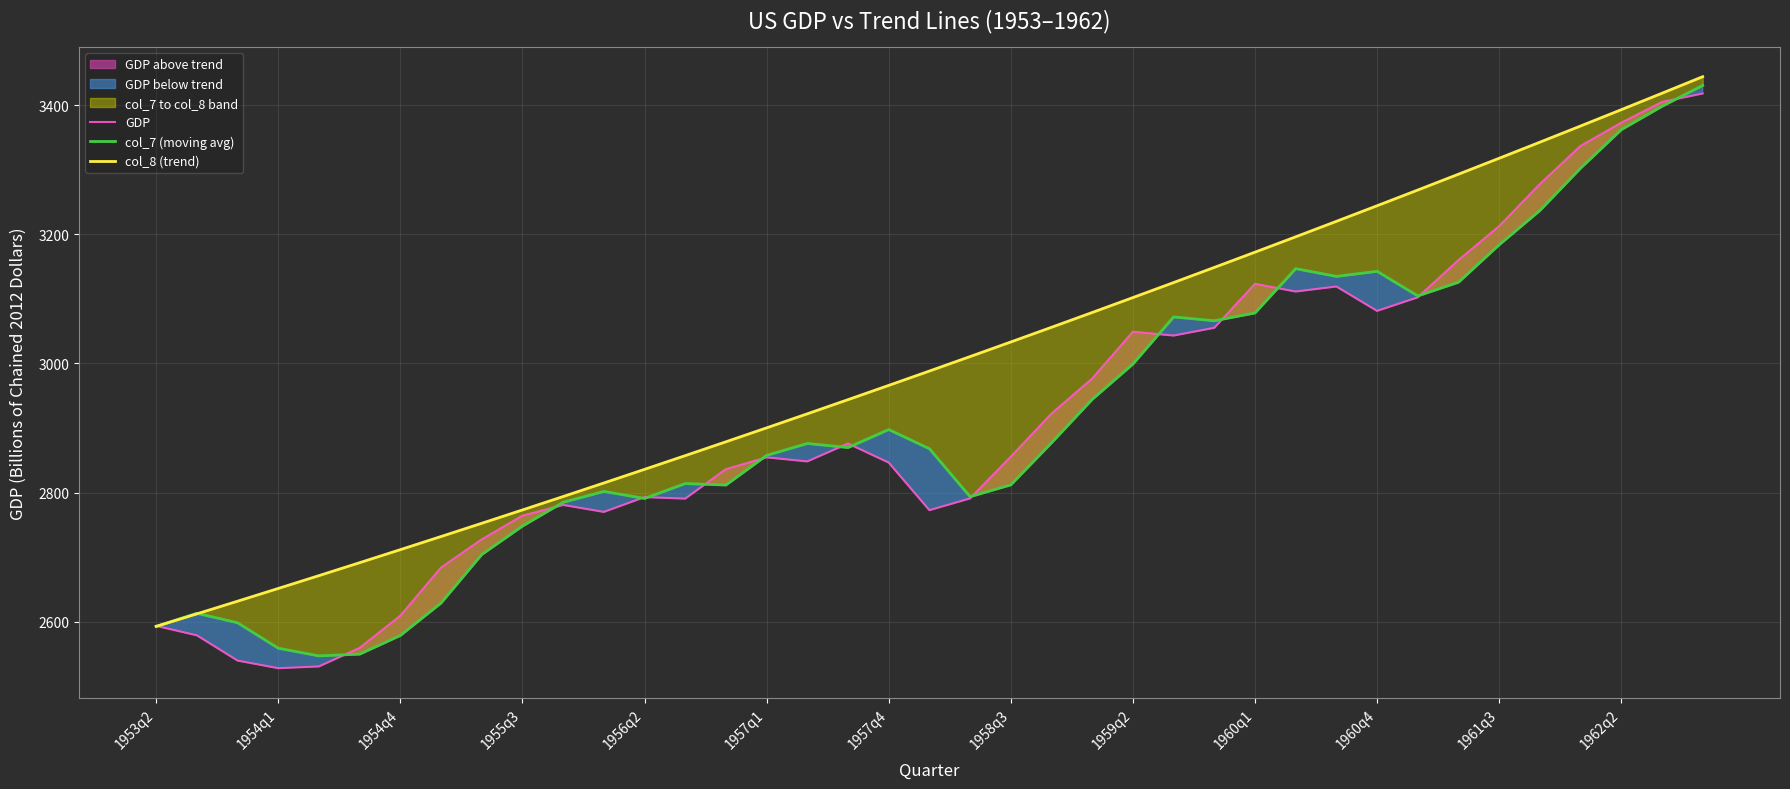

Where is GDP nearest to the value 2973?

23